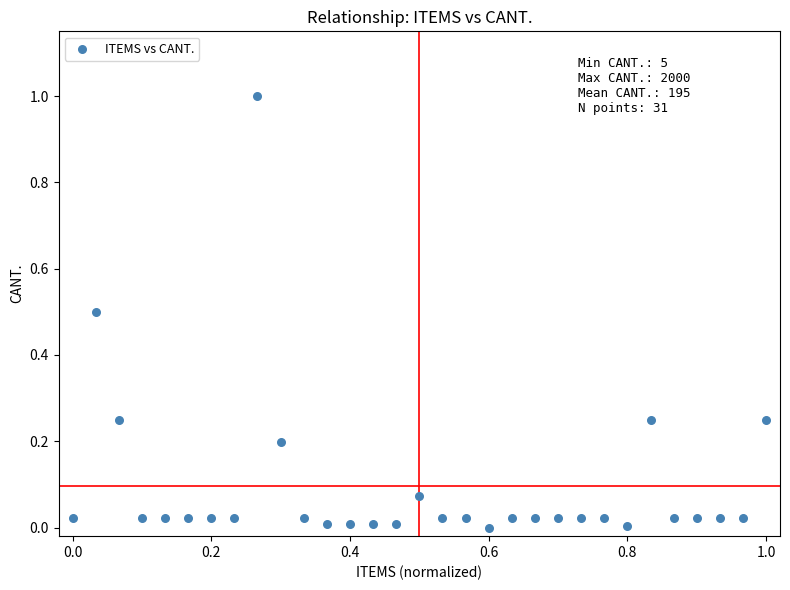

What is the range of Y values (max minus min)?

1.0